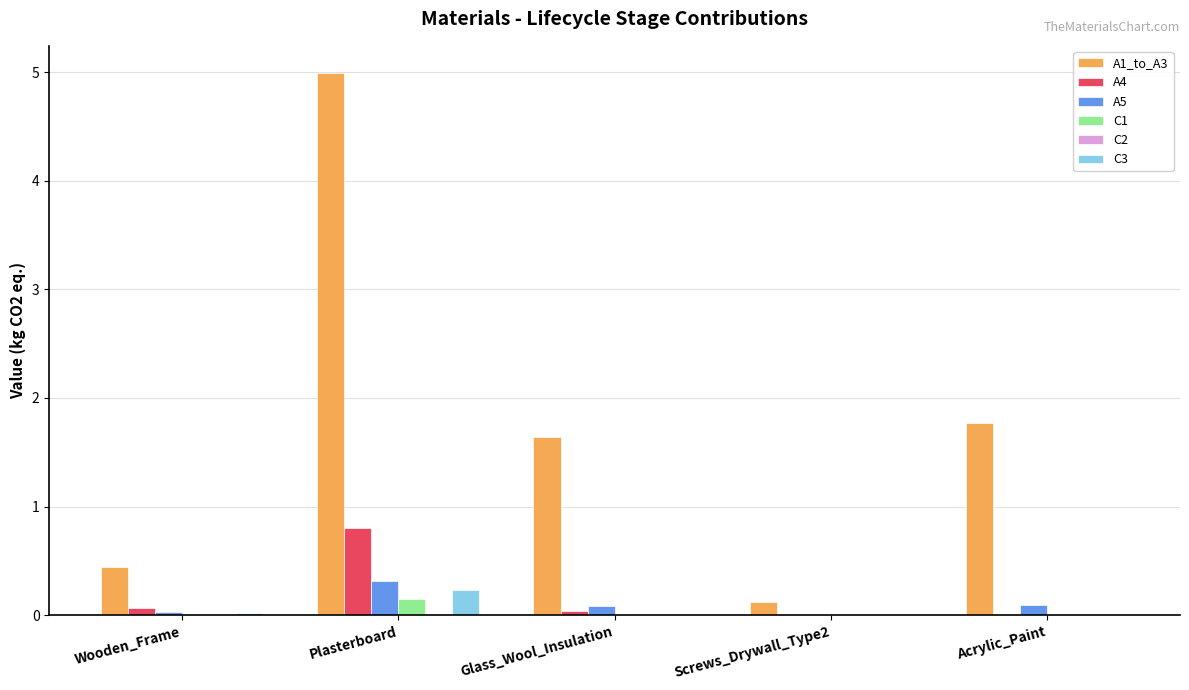

How many groups of bars are there?

5